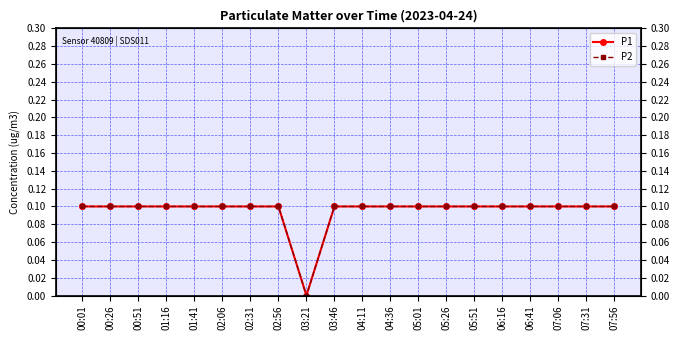

Rank the series by their maximum value, from lowest to highest.

P1, P2